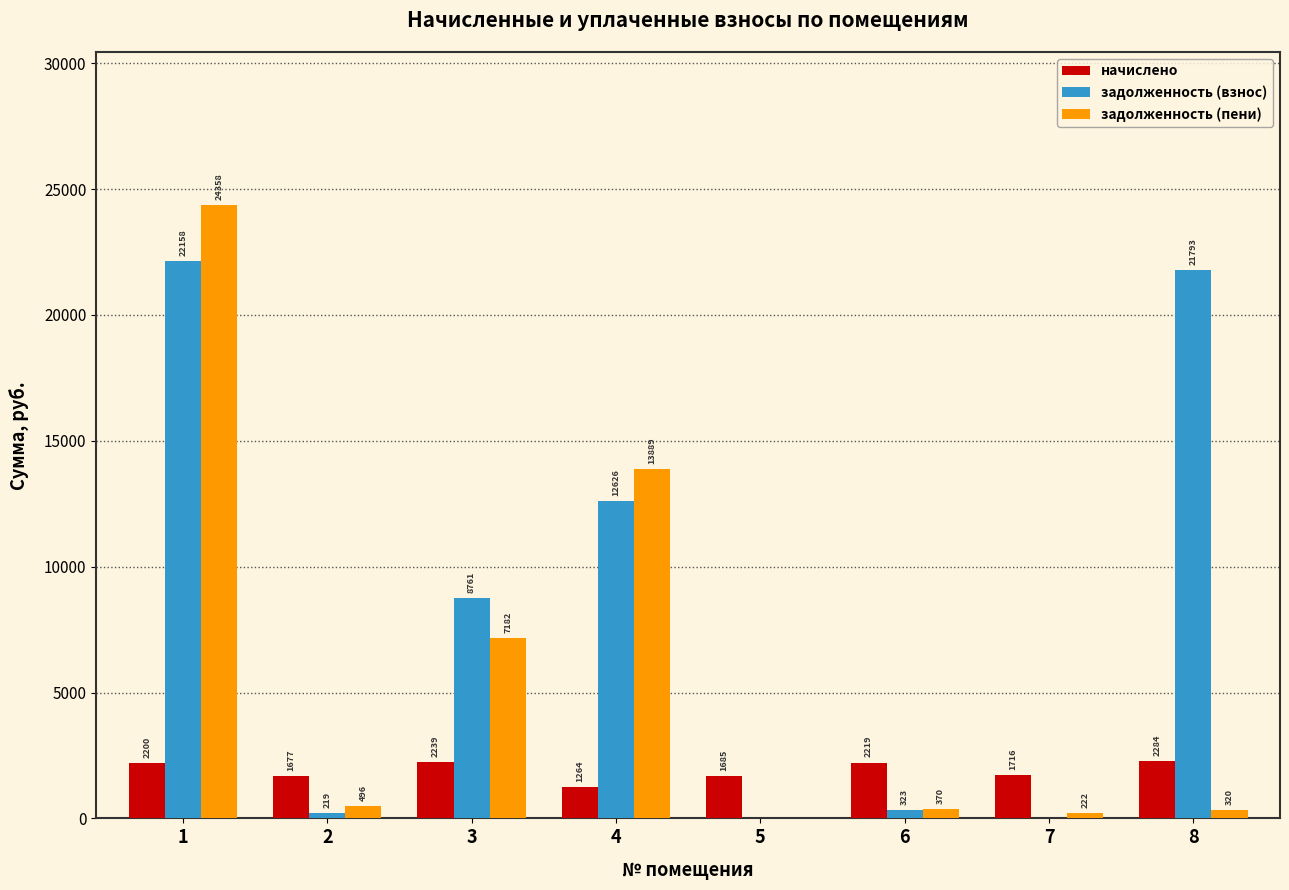

The задолженность (взнос) series shows 28989.6 at 1. True or false?

False